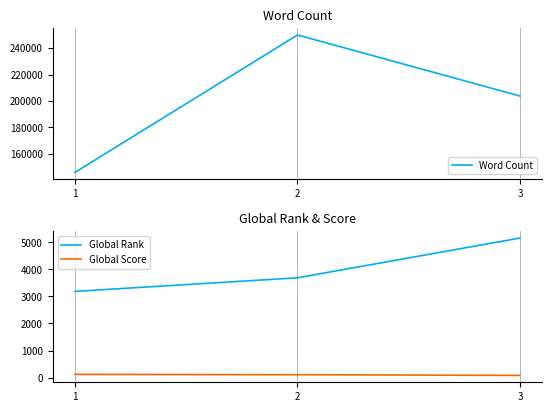

What is the total value across all series at 2?

253794